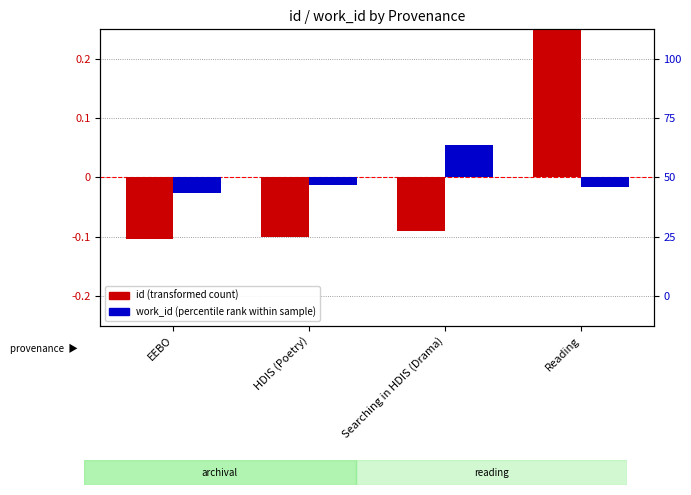

What is the greatest value displayed?

0.3